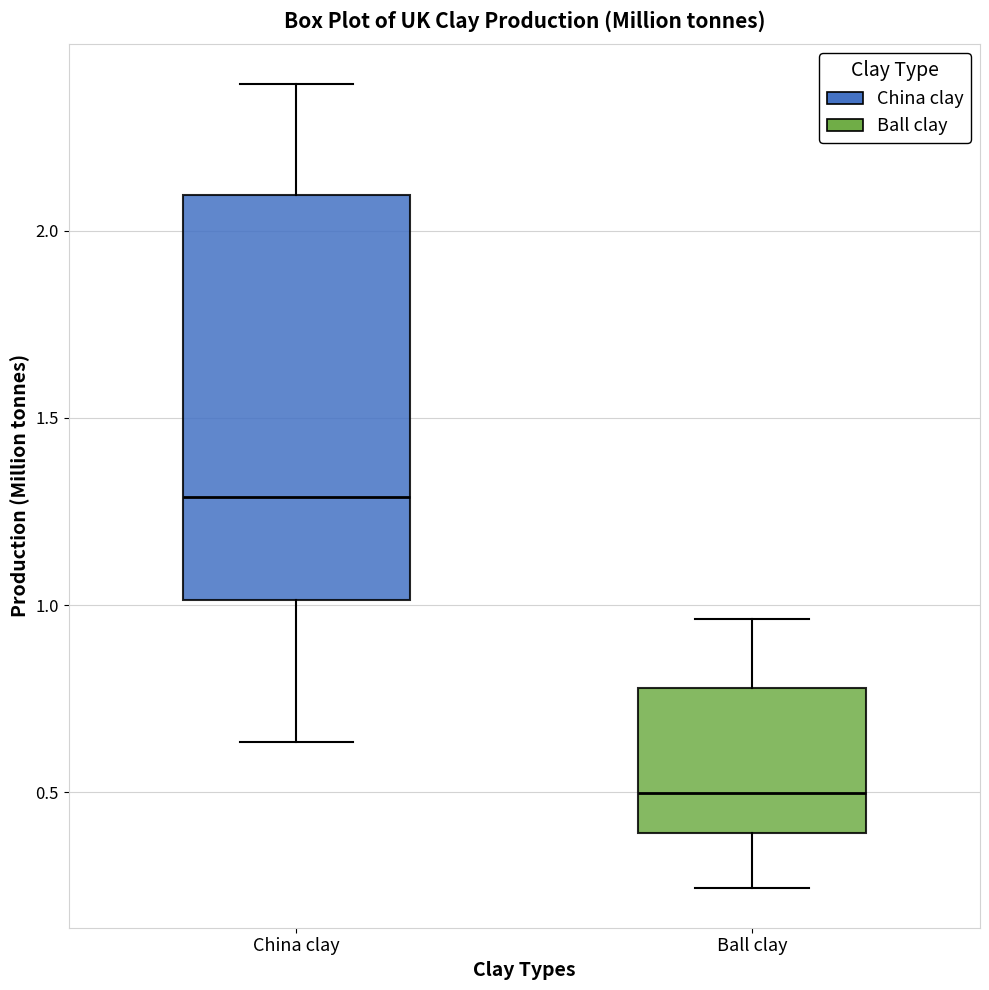

Reading left to right, transcribe this box plot: for each box, give where its median line is, the range the box spans, and where its two whiskers end, as read against the y-axis. The values are not printed on the chart, so give them approximately, as read against the axis.

China clay: median 1.30, box 1.00 to 2.10, whiskers 0.65 to 2.40
Ball clay: median 0.50, box 0.40 to 0.80, whiskers 0.25 to 0.95